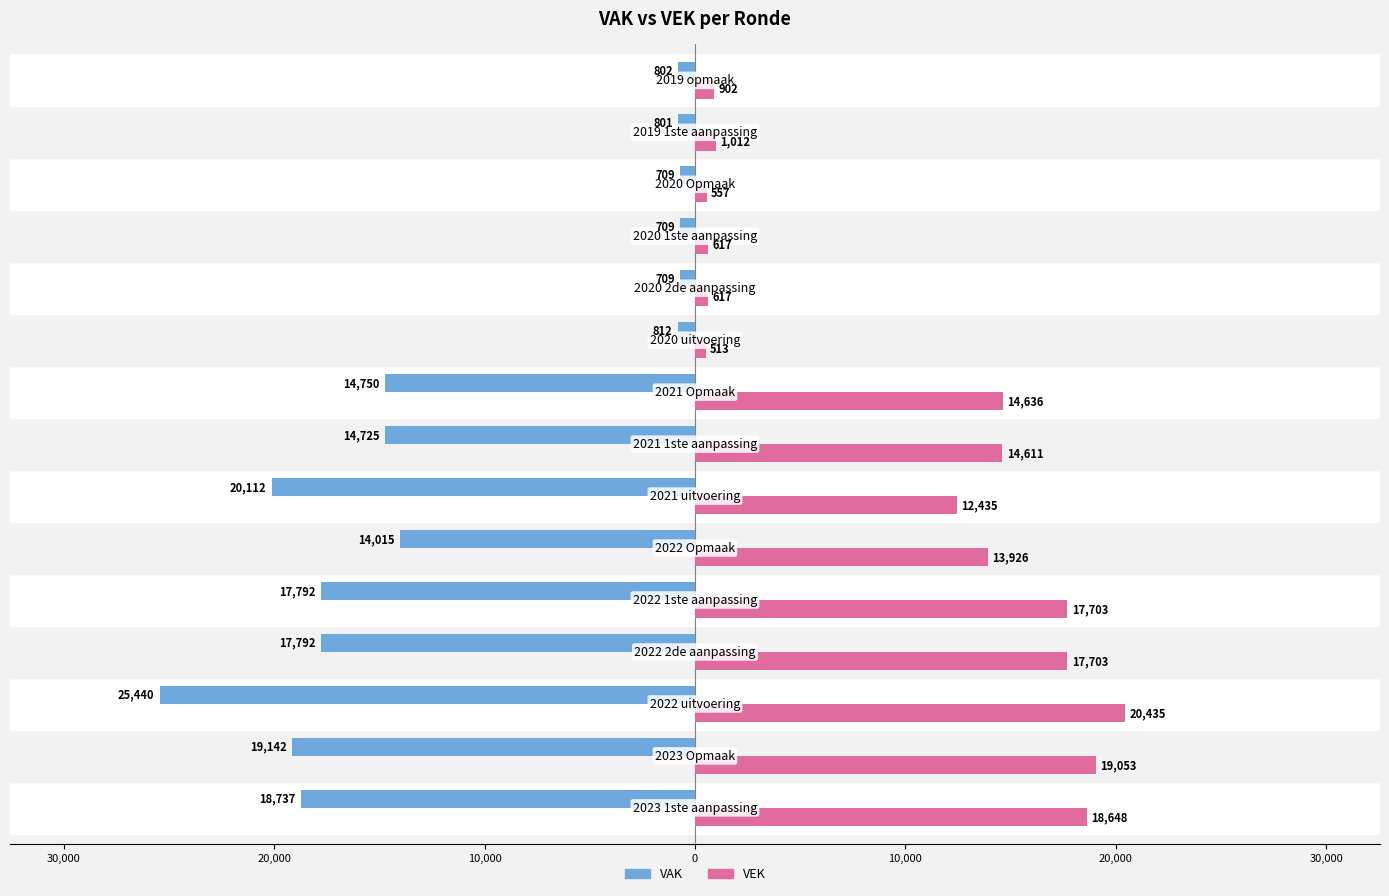

What are all the series names shown in the legend?

VAK, VEK